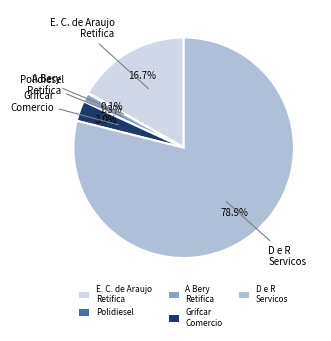

Is the sum of E. C. de Araujo Retifica and Grifcar Comercio greater than half?

No